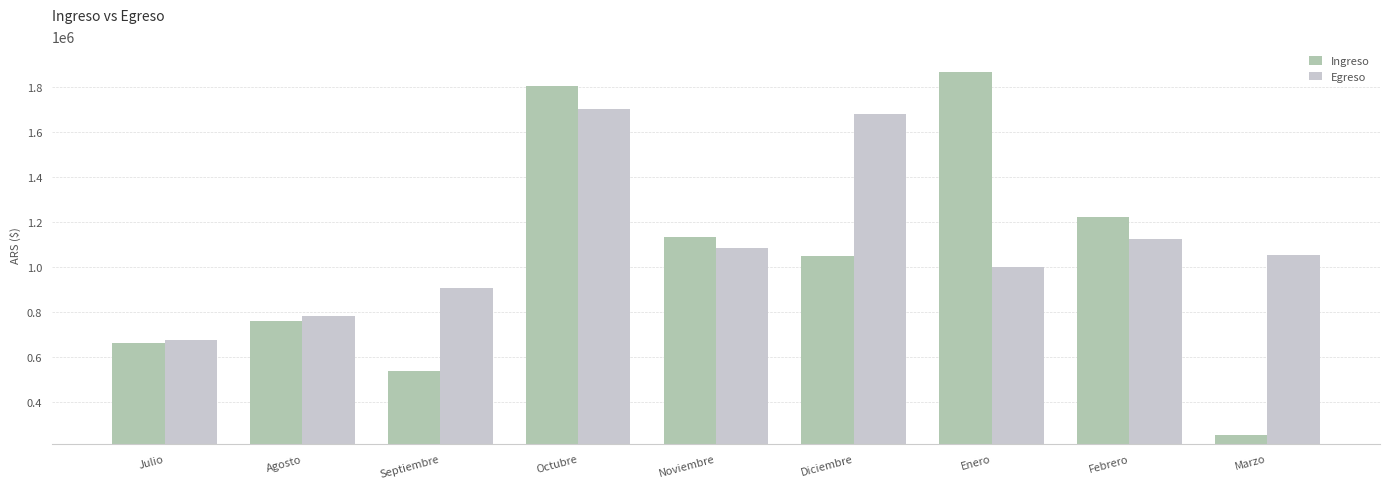

Does the chart contain stacked bars?

No